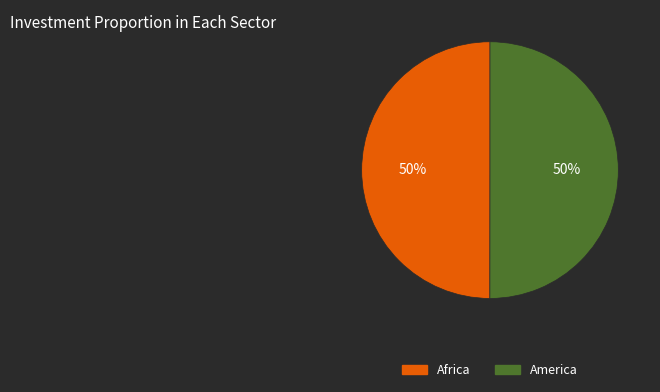

To the nearest percent, what portion does Africa represent?

50%